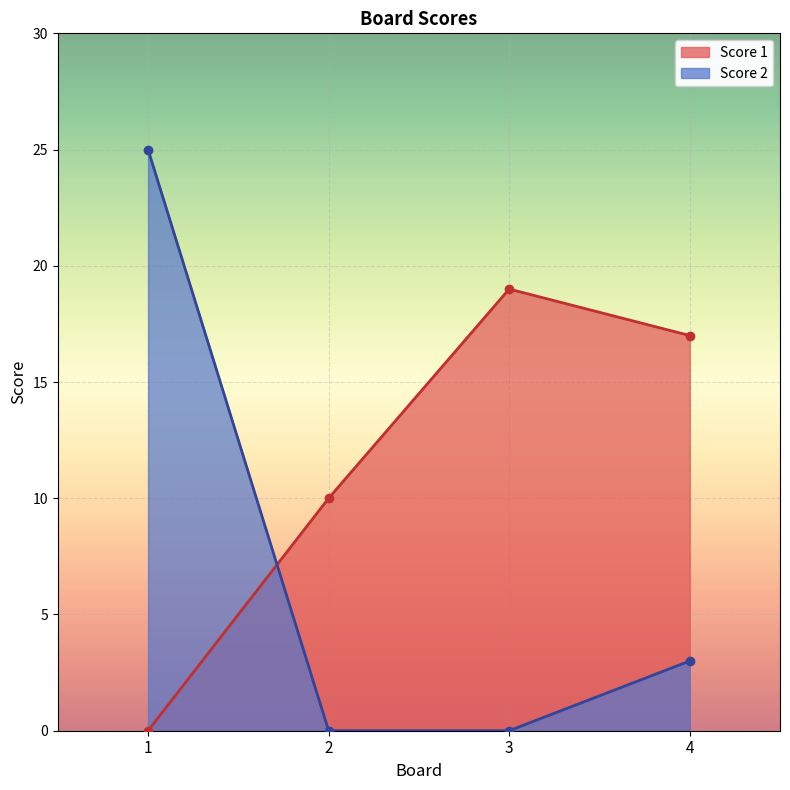

Which series has the widest spread of values?

Score 2